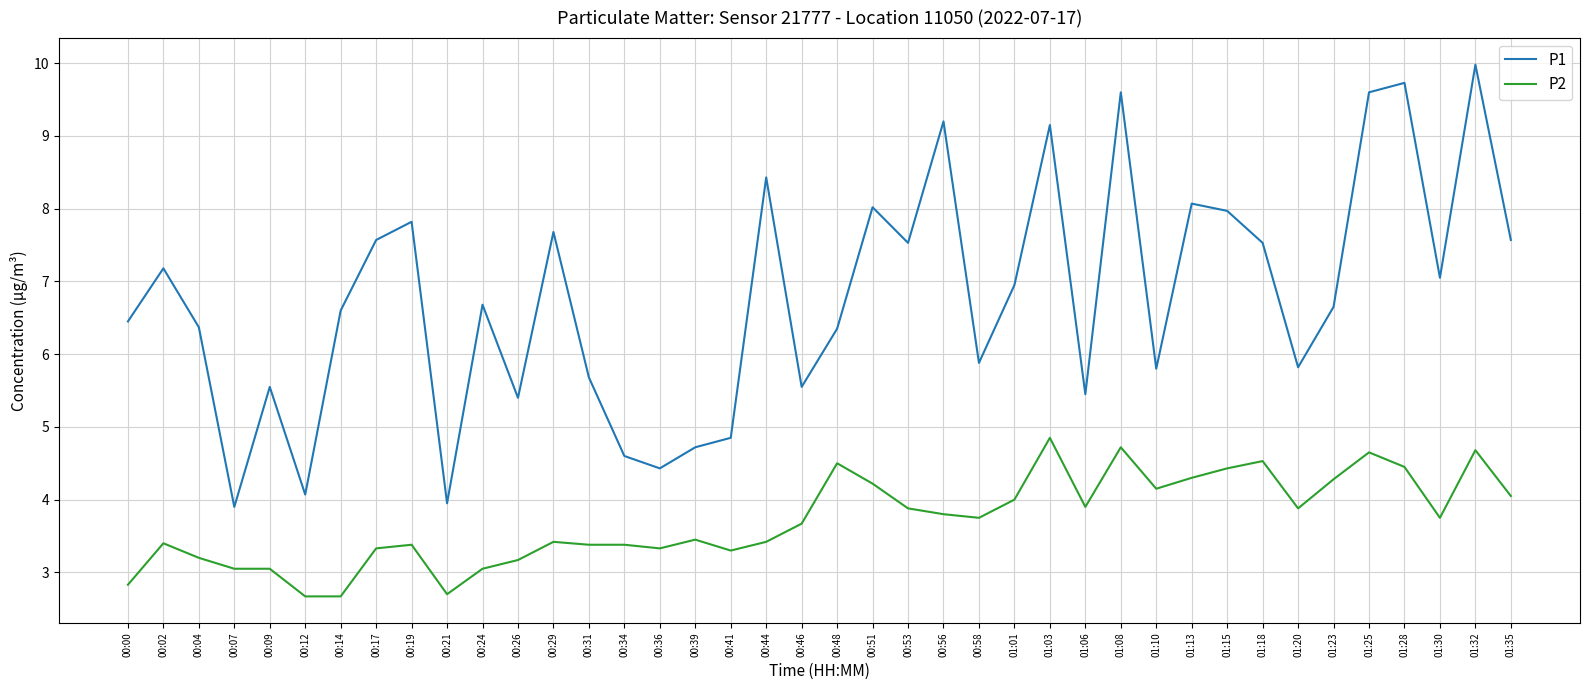

What is the total value across all series at 00:04?

9.6